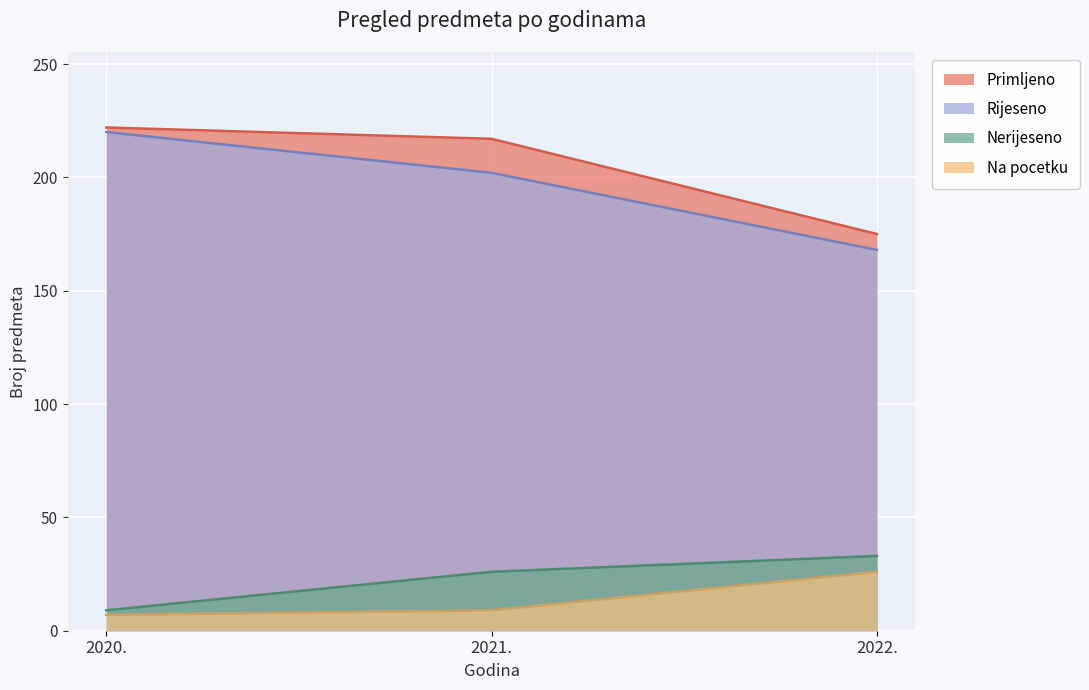

What is the value of the Rijeseno point at the 3rd from the left?

168